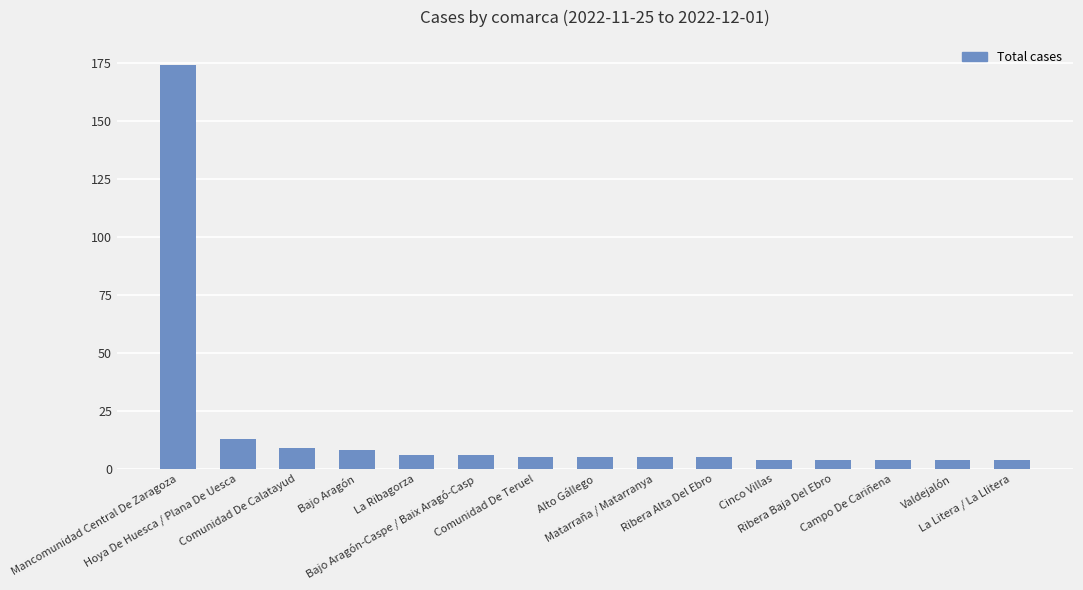

What is the label of the 1st bar from the left?

Mancomunidad Central De Zaragoza